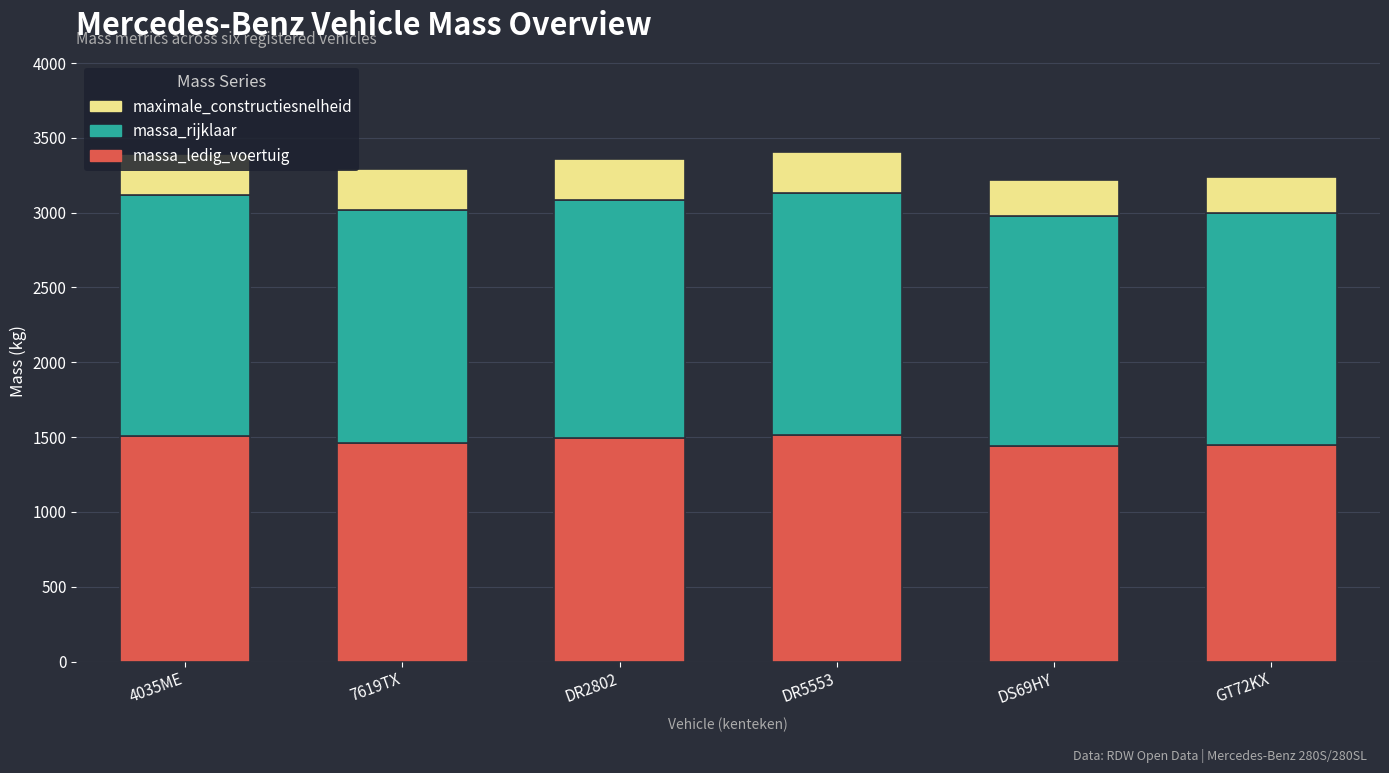

What is the value of the massa_ledig_voertuig bar at the 2nd from the left?

1460